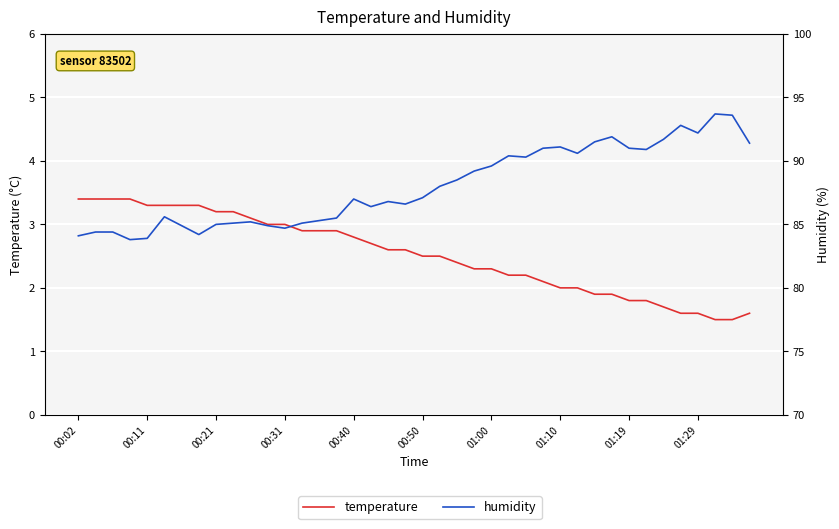

Which series changed the most between 00:40 and 01:10?

humidity